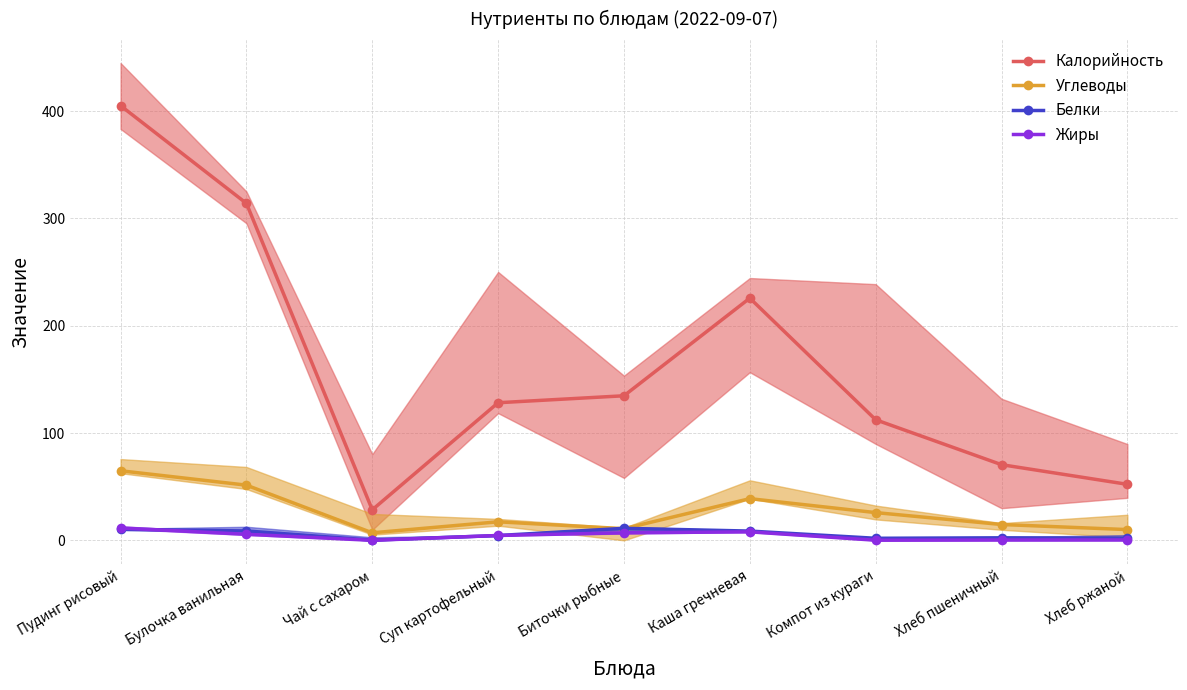

Rank the series at Биточки рыбные from lowest to highest value.

Жиры, Углеводы, Белки, Калорийность